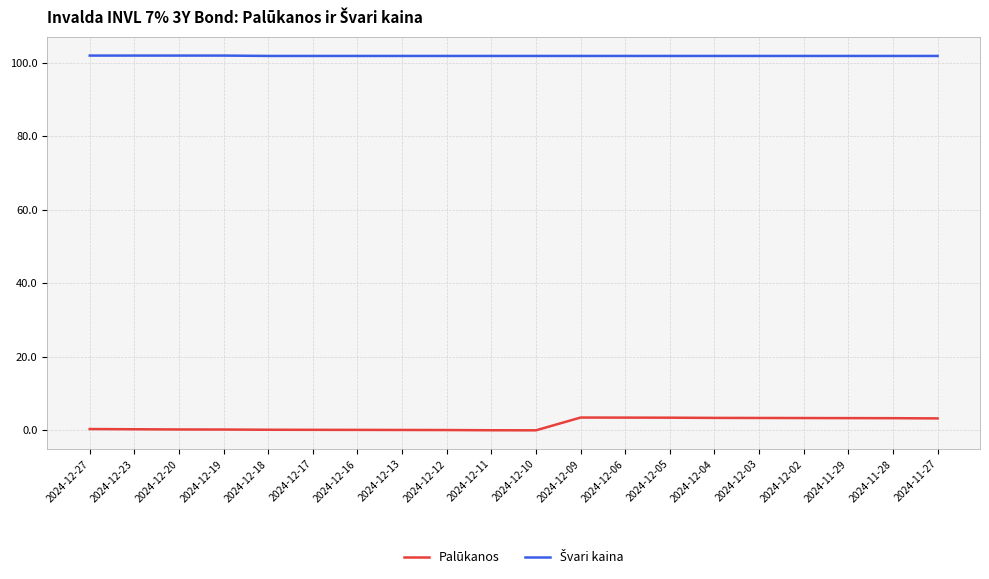

In Palūkanos, how many points are lower than both neighbors (excluding endpoints)?

1